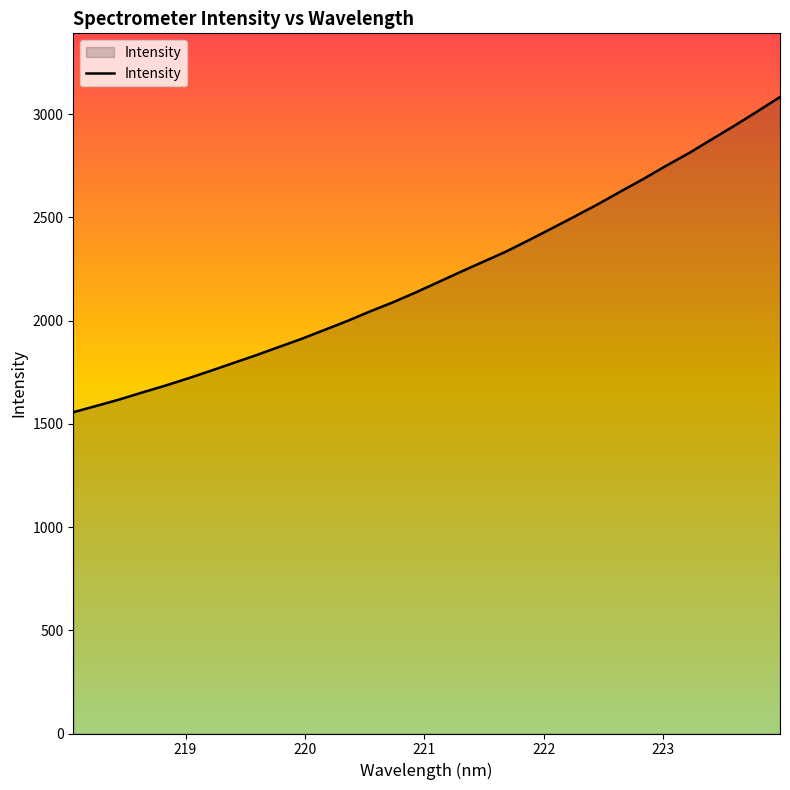

How many categories are shown in the chart?

32